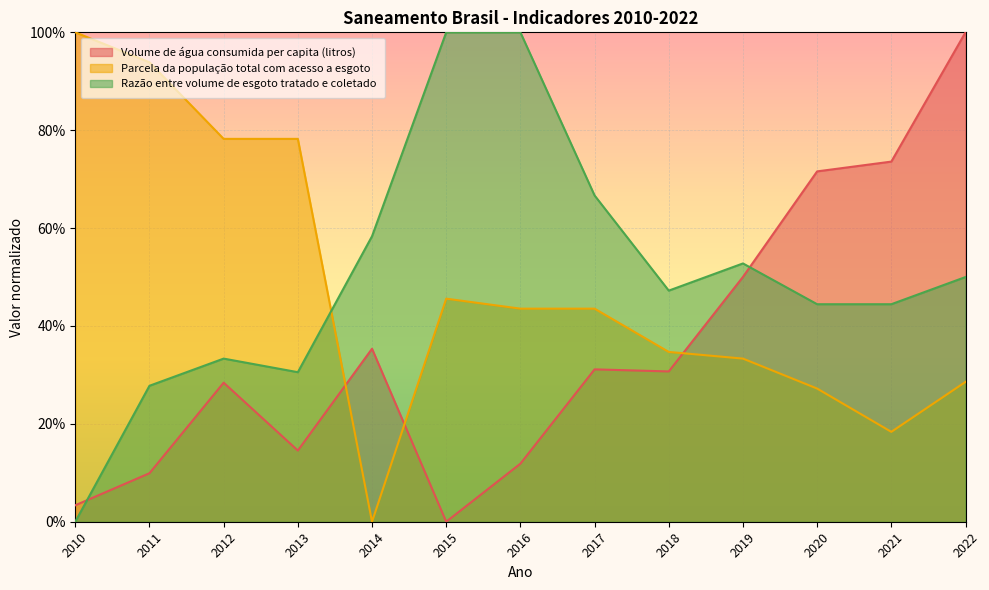

What is the average value of the Razão entre volume de esgoto tratado e coletado series?

0.5